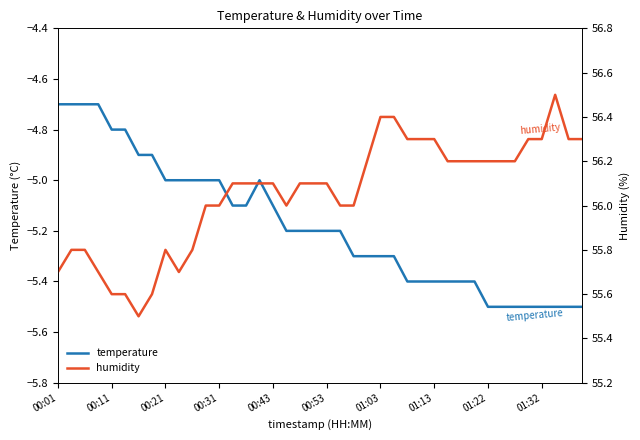

Which series has the largest range (max minus min)?

humidity